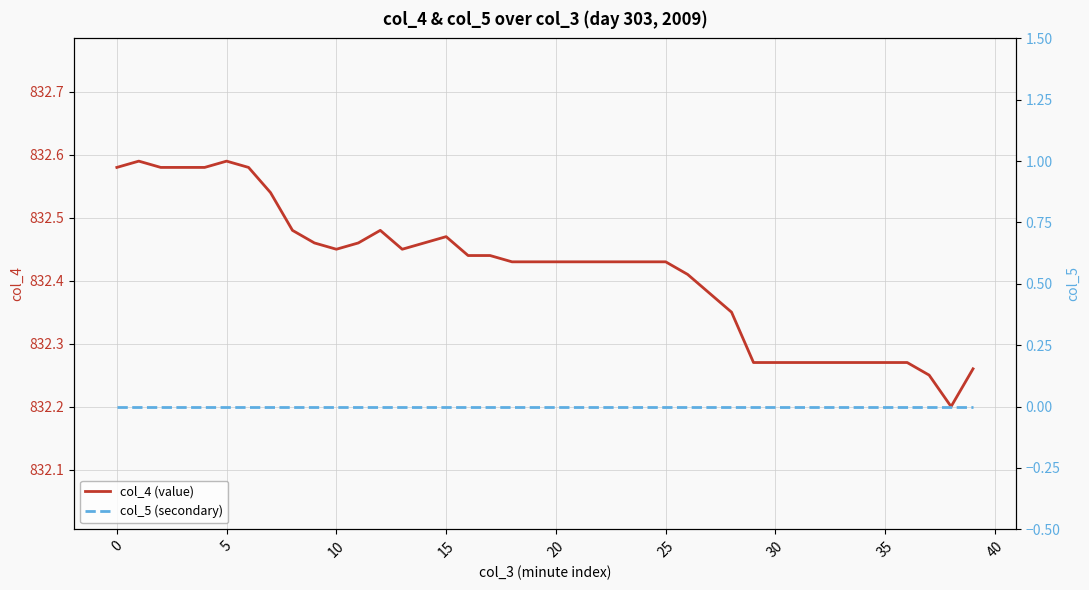

True or false: col_5 (secondary) and col_4 (value) cross at least once.

False